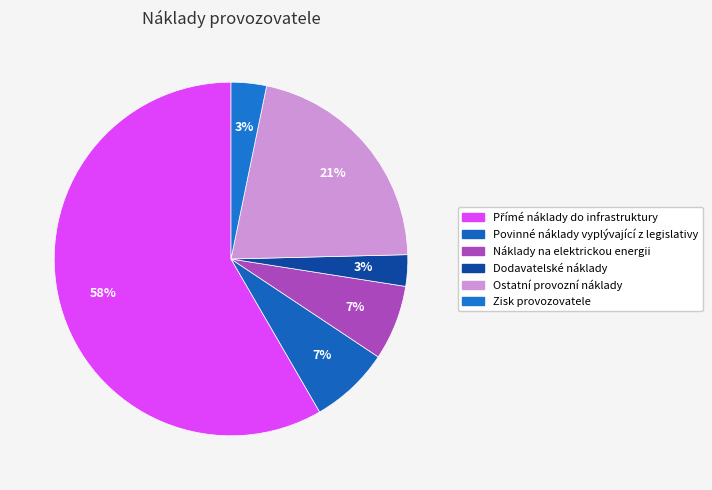

How many slices are in this pie chart?

6